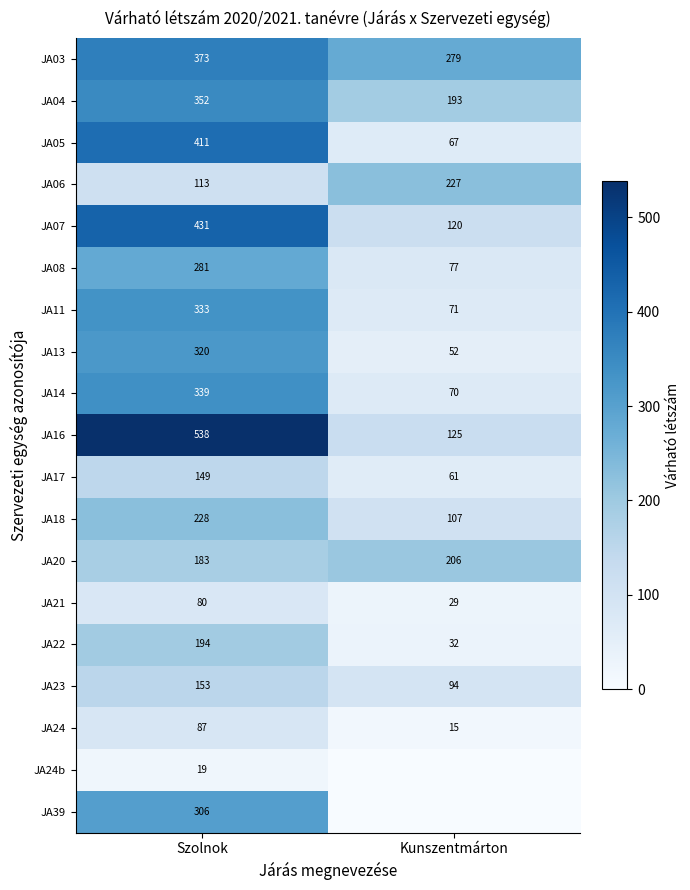

What is the difference between the JA16 values at Szolnok and Kunszentmárton?

413